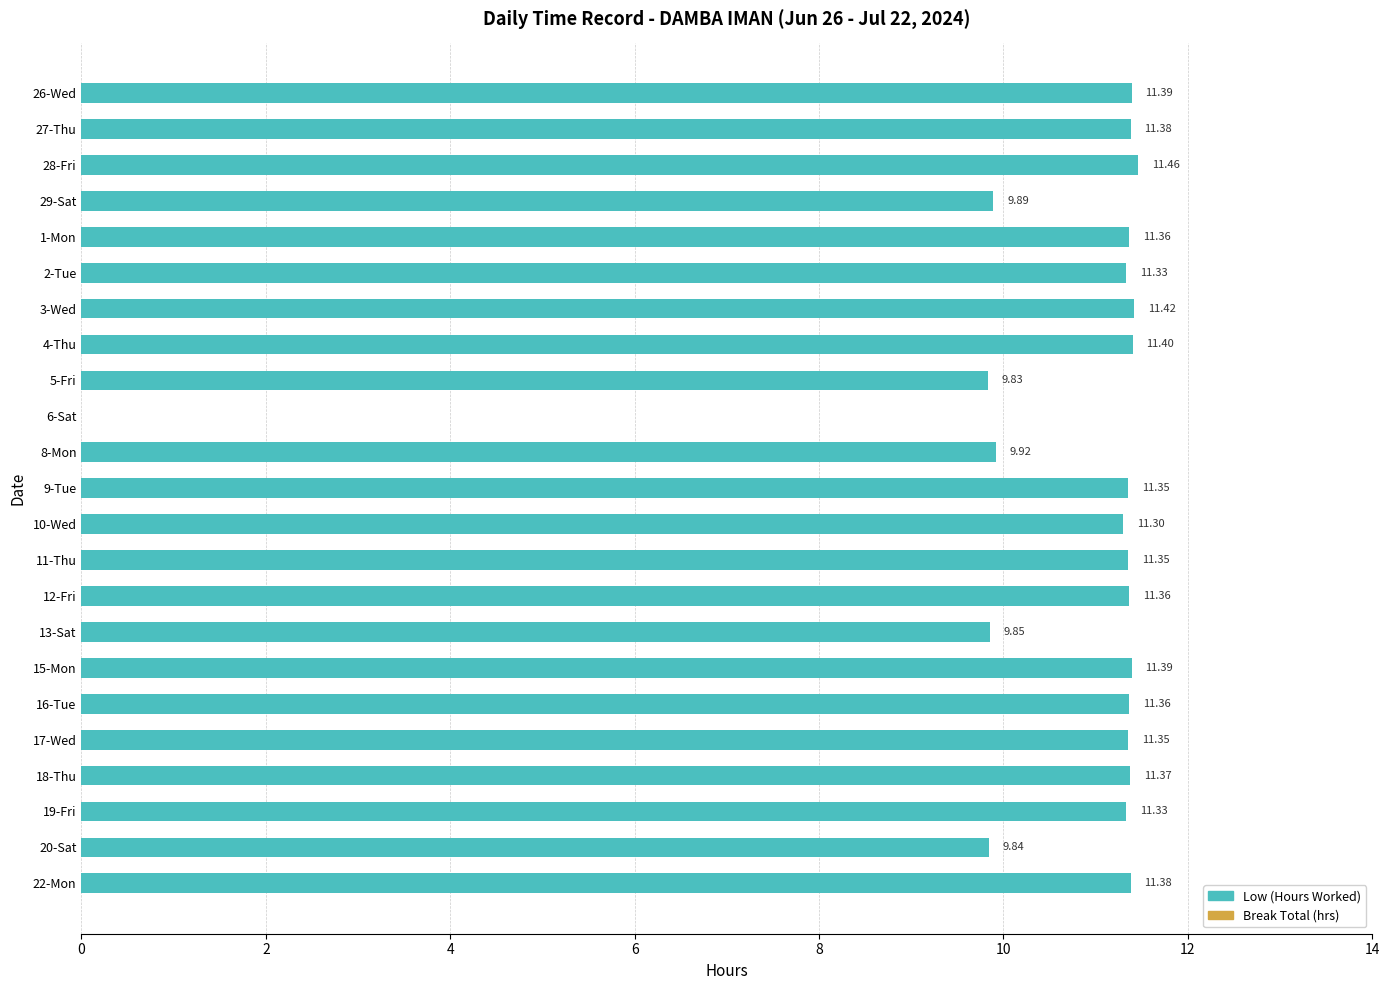

Which has a higher value, 26-Wed or 18-Thu?

26-Wed